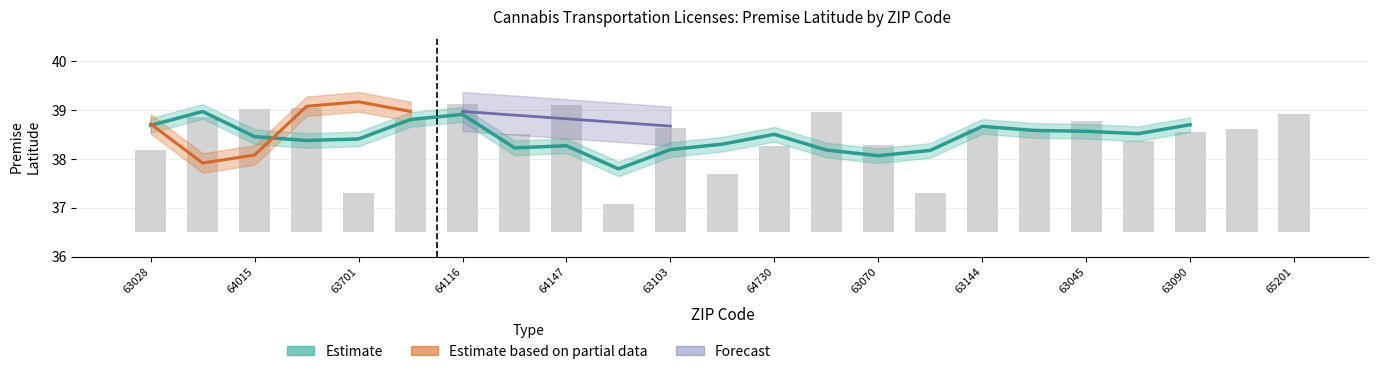

The chart shows a value of 1.3 at 15. True or false?

False